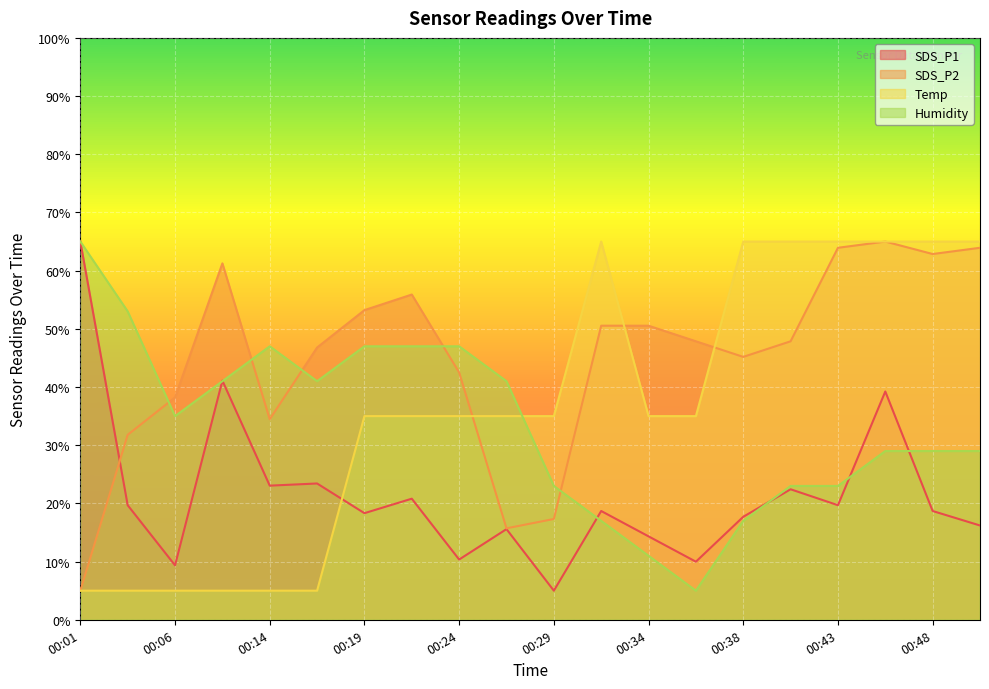

Is it true that Humidity equals 5.0 at 00:36?

True